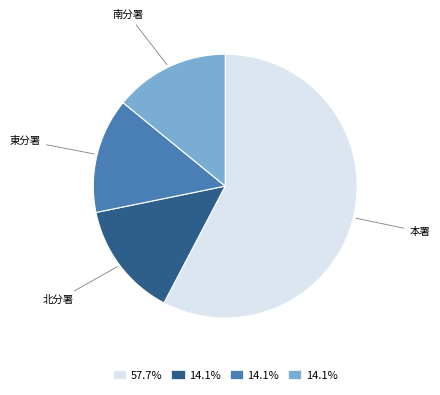

Does any single category account for the majority?

Yes